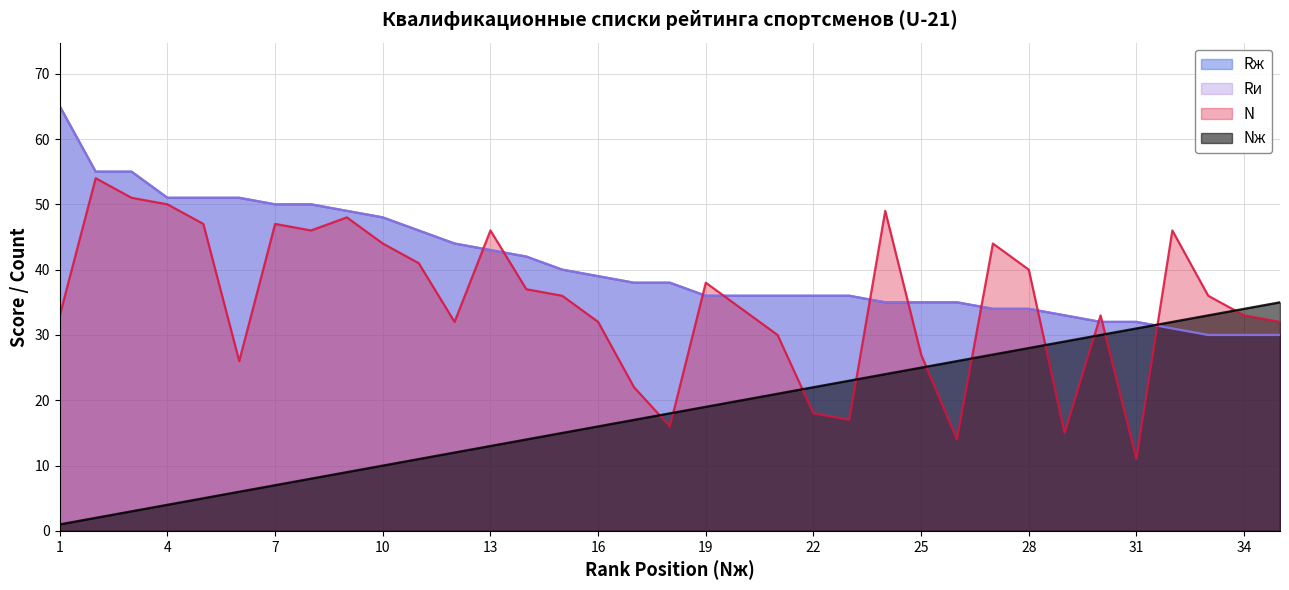

True or false: Nж has a value of 26 at 26.

True